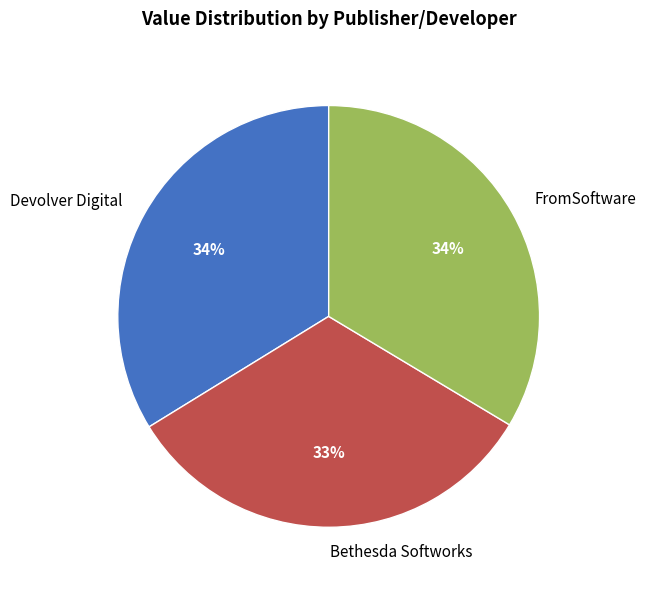

Which slice is the smallest?

Bethesda Softworks